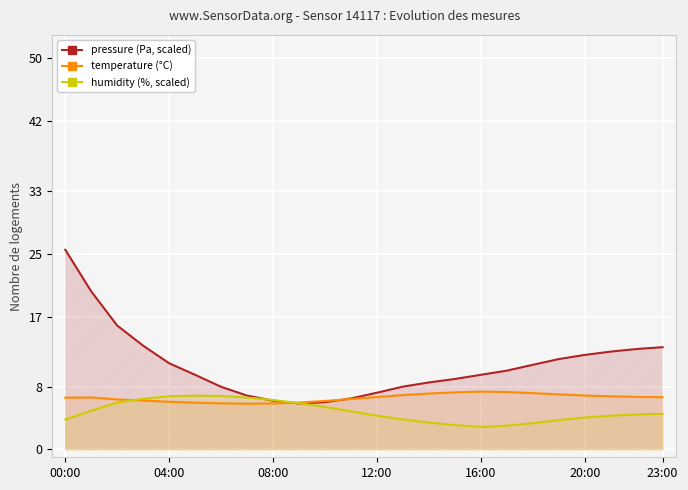

True or false: humidity (%, scaled) has a value of 6.3 at 08:00.

True